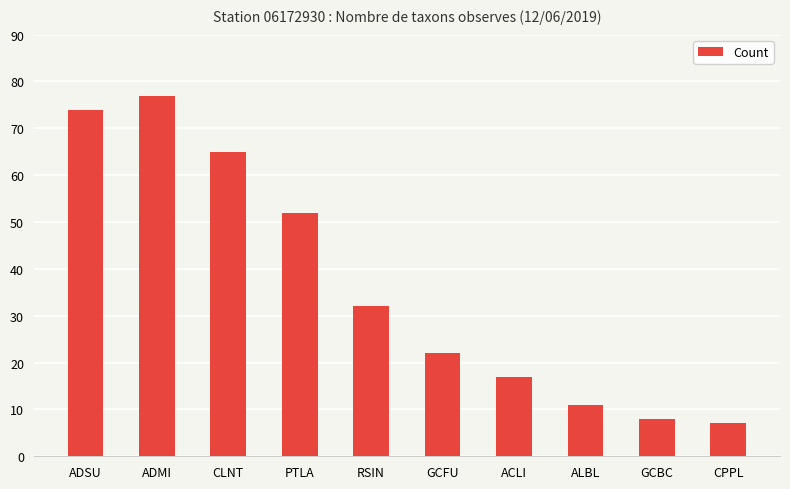

Which category has the lowest value across all series?

CPPL